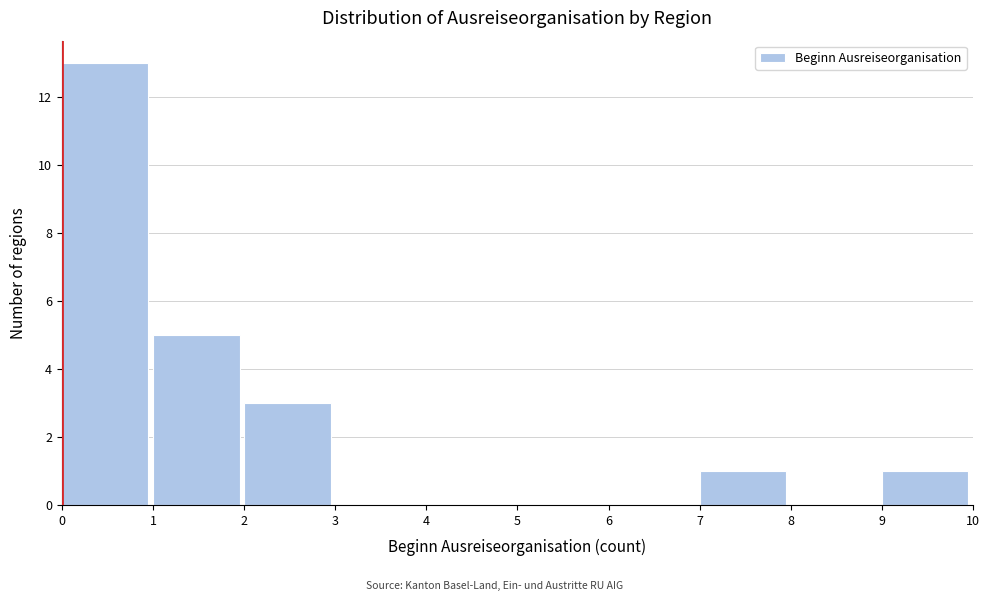

Reading left to right, list every bar in this chart as the range it spans on the x-axis followed by its height. The values are not printed on the chart, so give them approximately, as read against the axis.

0 to 1: 13
1 to 2: 5
2 to 3: 3
3 to 4: 0
4 to 5: 0
5 to 6: 0
6 to 7: 0
7 to 8: 1
8 to 9: 0
9 to 10: 1